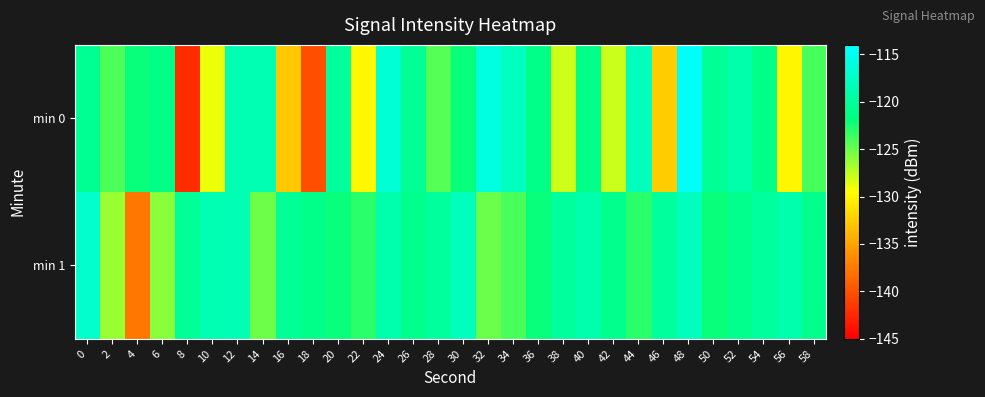

At which category does the chart reach its peak across all series?

48